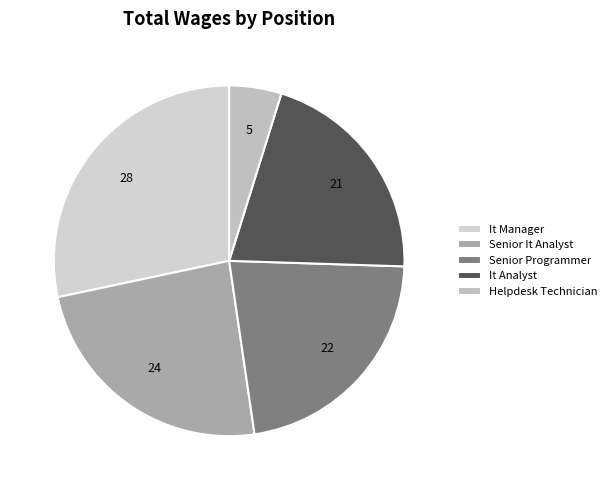

To the nearest percent, what percentage of the pie is It Analyst?

21%